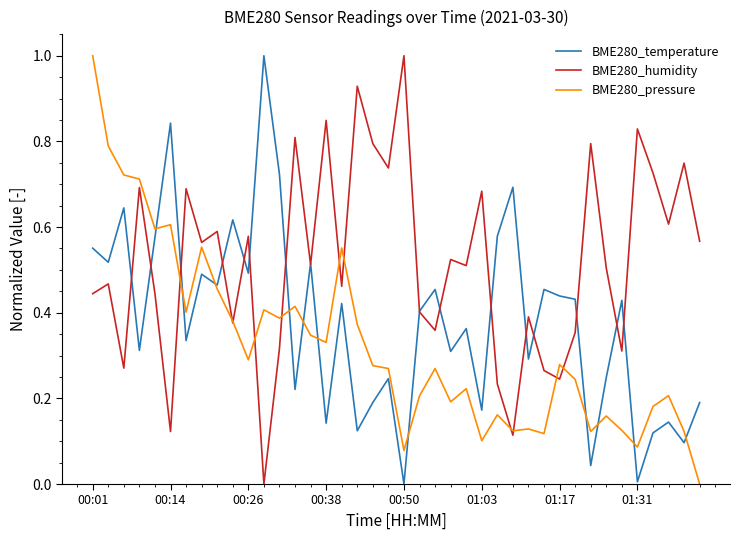

Which series has the largest total across all categories?

BME280_humidity